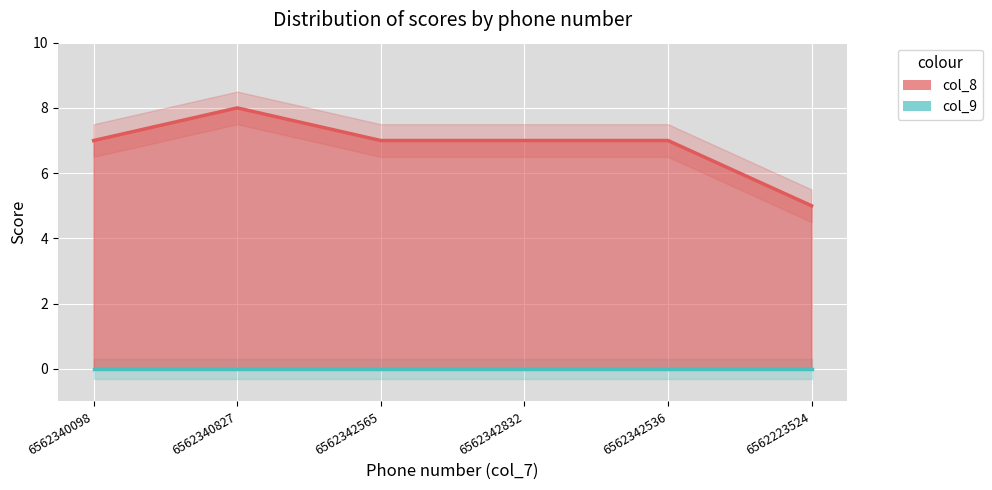

Rank the categories by value from highest to lowest.

6562340827, 6562340098, 6562342565, 6562342832, 6562342536, 6562223524